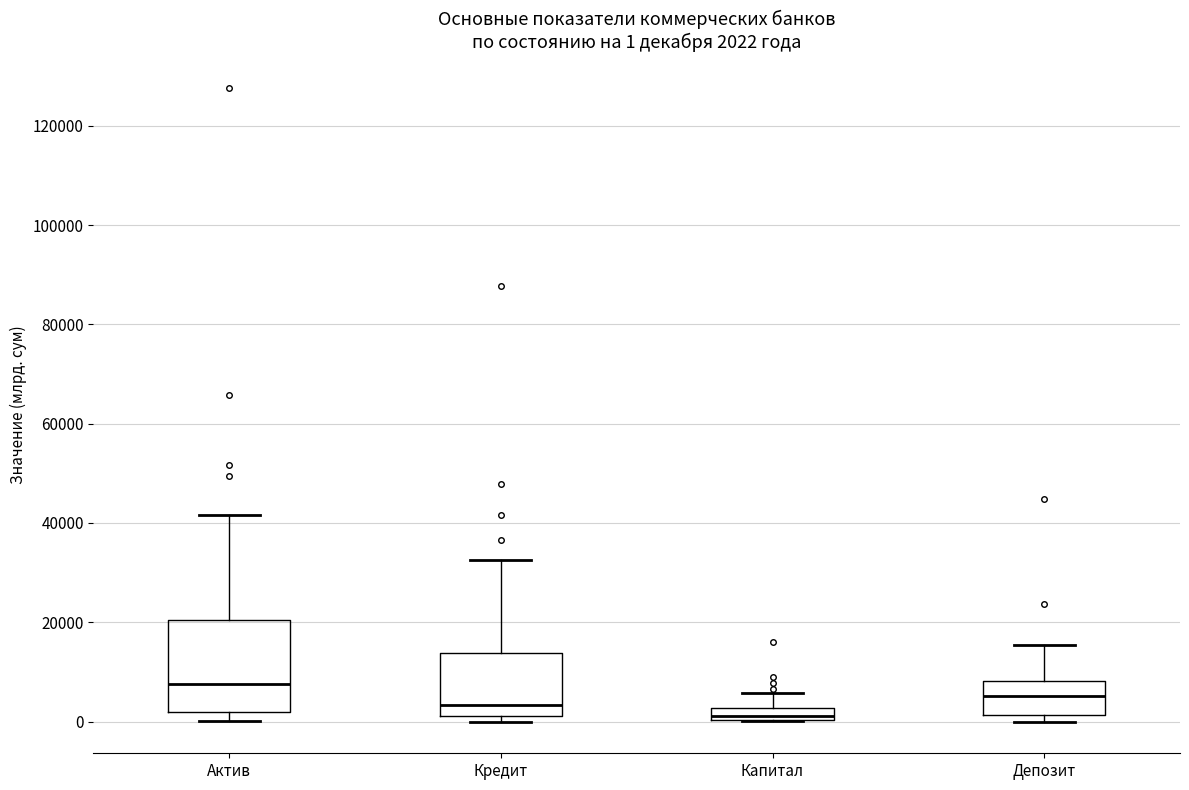

Which box's median line is the lowest?

Капитал